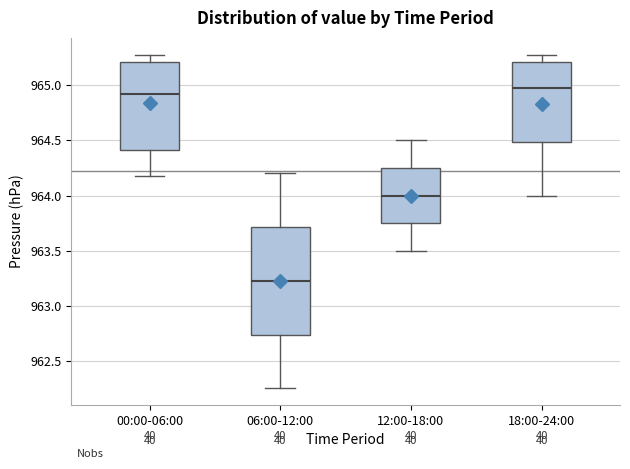

Which box has the highest median line?

18:00-24:00